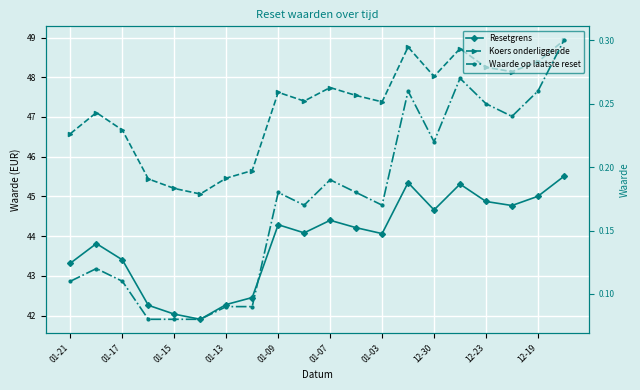

Which series has the largest total across all categories?

Koers onderliggende